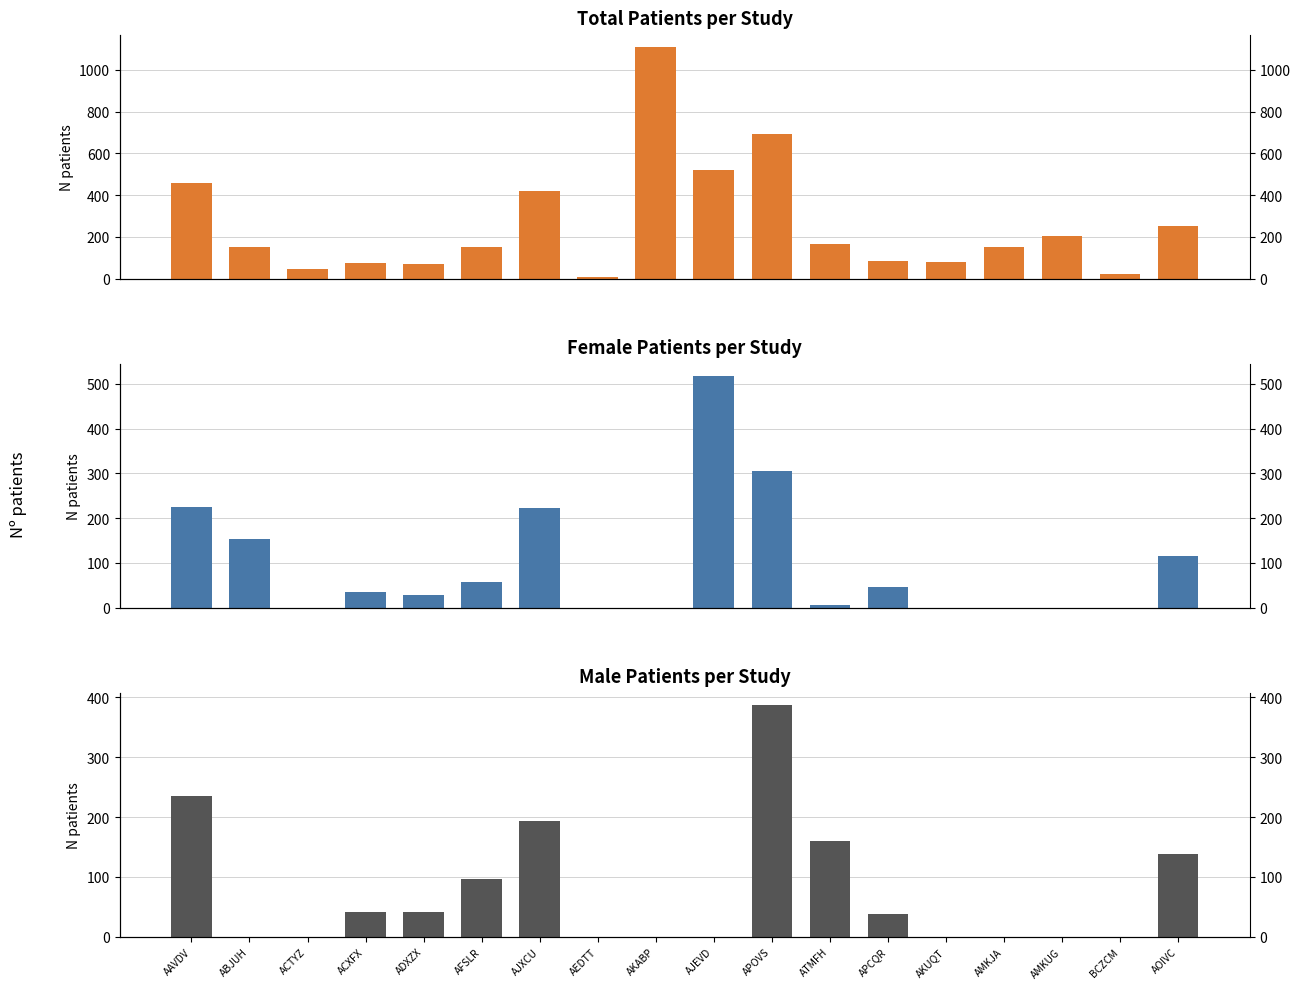

True or false: Female Patients has a value of 306 at APOVS.

True